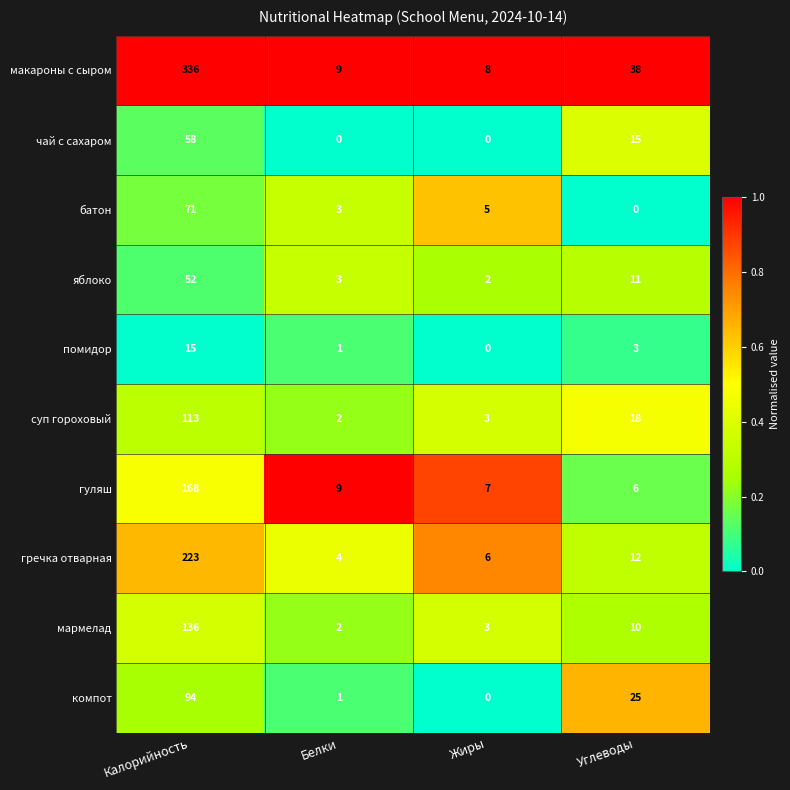

Which label corresponds to the largest value in the chart?

Калорийность